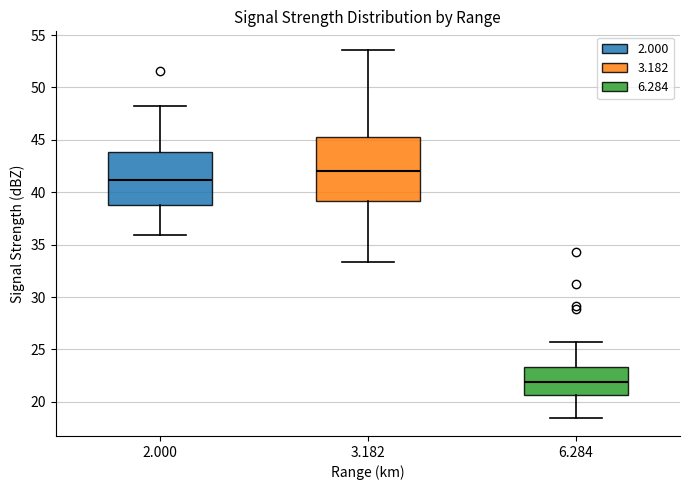

Reading left to right, transcribe this box plot: for each box, give where its median line is, the range the box spans, and where its two whiskers end, as read against the y-axis. The values are not printed on the chart, so give them approximately, as read against the axis.

2.000: median 41.0, box 39.0 to 44.0, whiskers 36.0 to 48.0
3.182: median 42.0, box 39.0 to 45.5, whiskers 33.5 to 53.5
6.284: median 22.0, box 20.5 to 23.5, whiskers 18.5 to 25.5